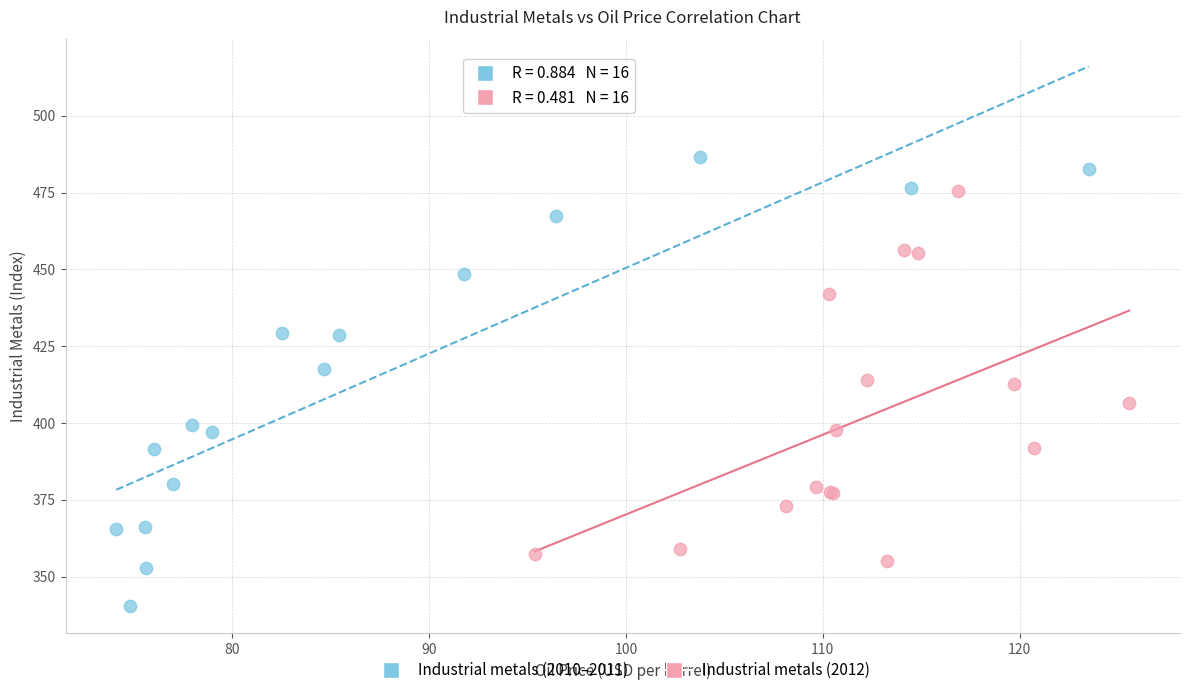

Which series has the largest Y range (max minus min)?

Industrial metals (2010–2011)